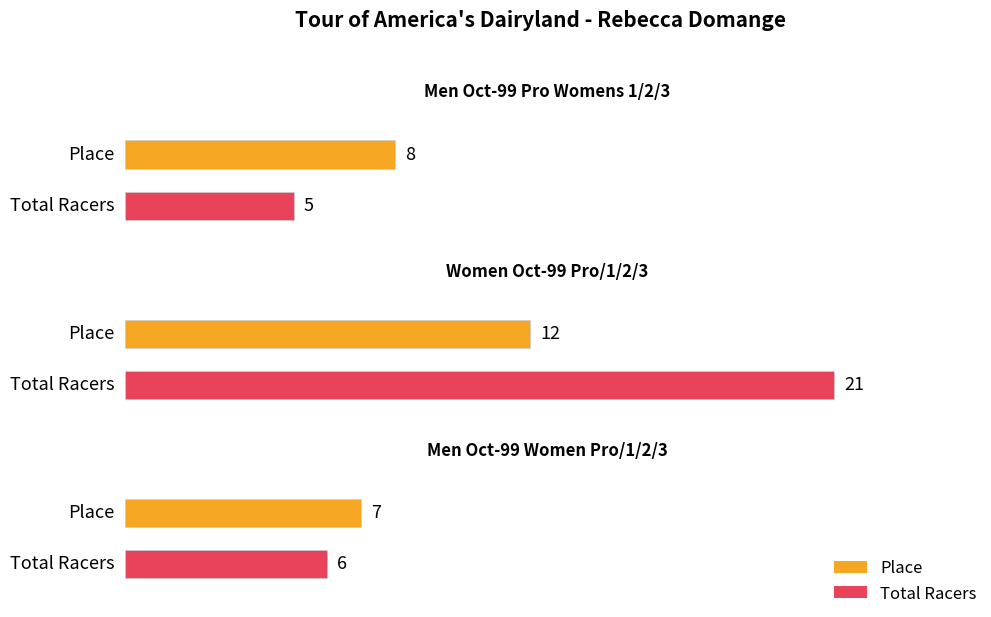

What is the average value of the Place series?

9